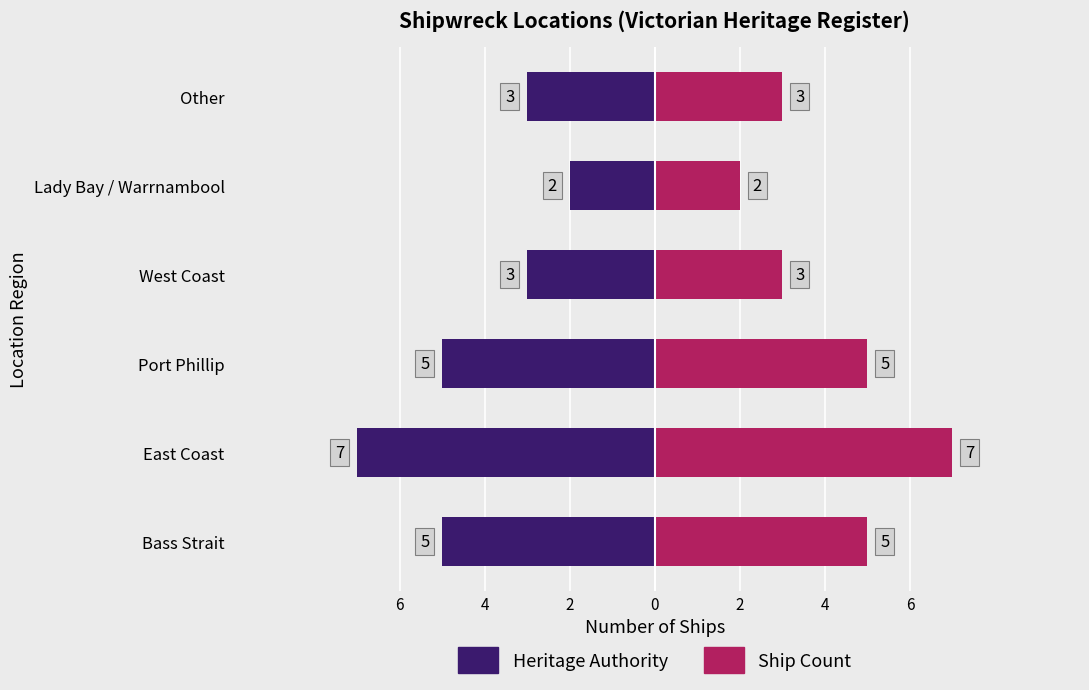

How many data points in Ship Count are less than 5?

3